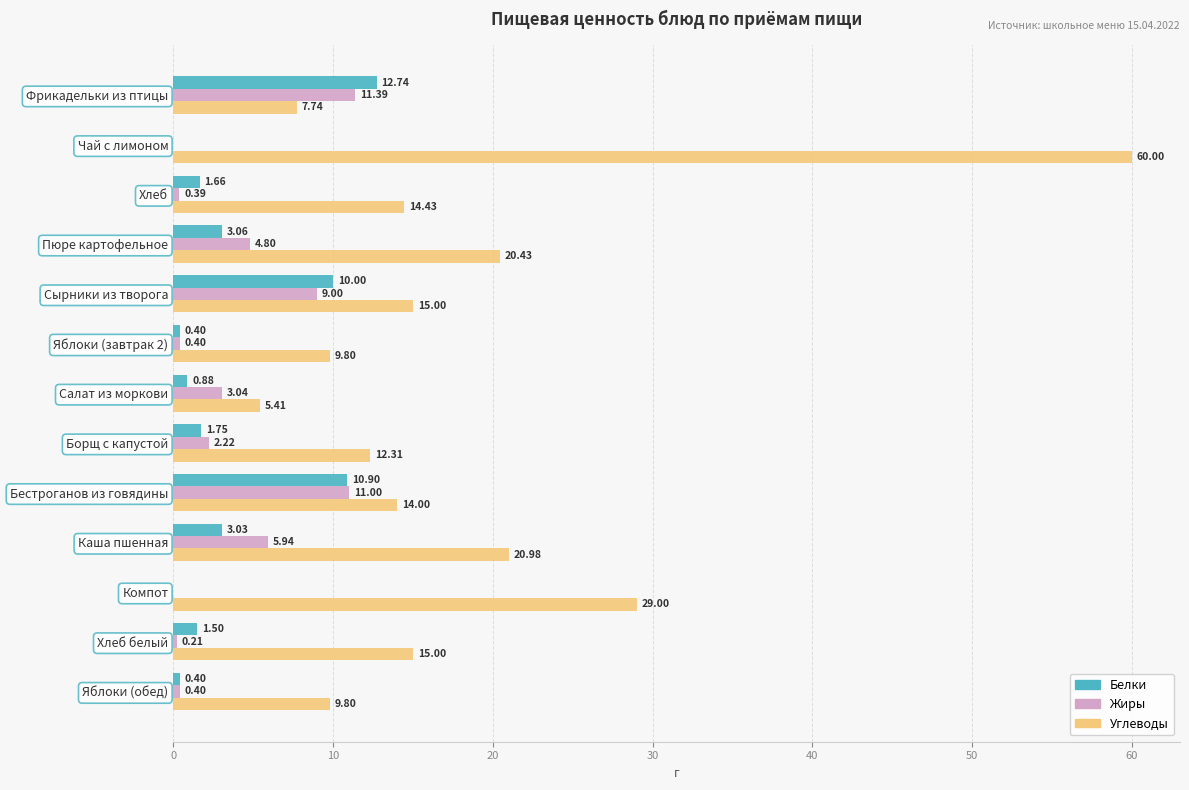

How many data points in Белки are above 1?

8